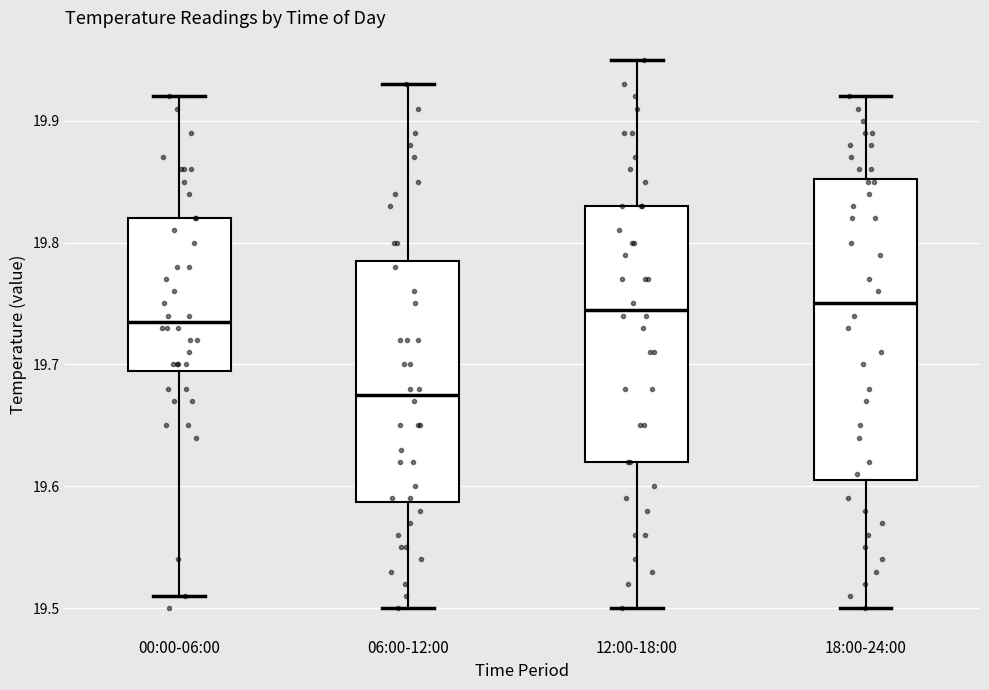

Reading left to right, read every box against the y-axis: the position of its median line, the range the box covers, and the ends of its whiskers. The values are not printed on the chart, so give them approximately, as read against the axis.

00:00-06:00: median 19.74, box 19.70 to 19.82, whiskers 19.51 to 19.92
06:00-12:00: median 19.68, box 19.59 to 19.79, whiskers 19.50 to 19.93
12:00-18:00: median 19.75, box 19.62 to 19.83, whiskers 19.50 to 19.95
18:00-24:00: median 19.75, box 19.61 to 19.85, whiskers 19.50 to 19.92